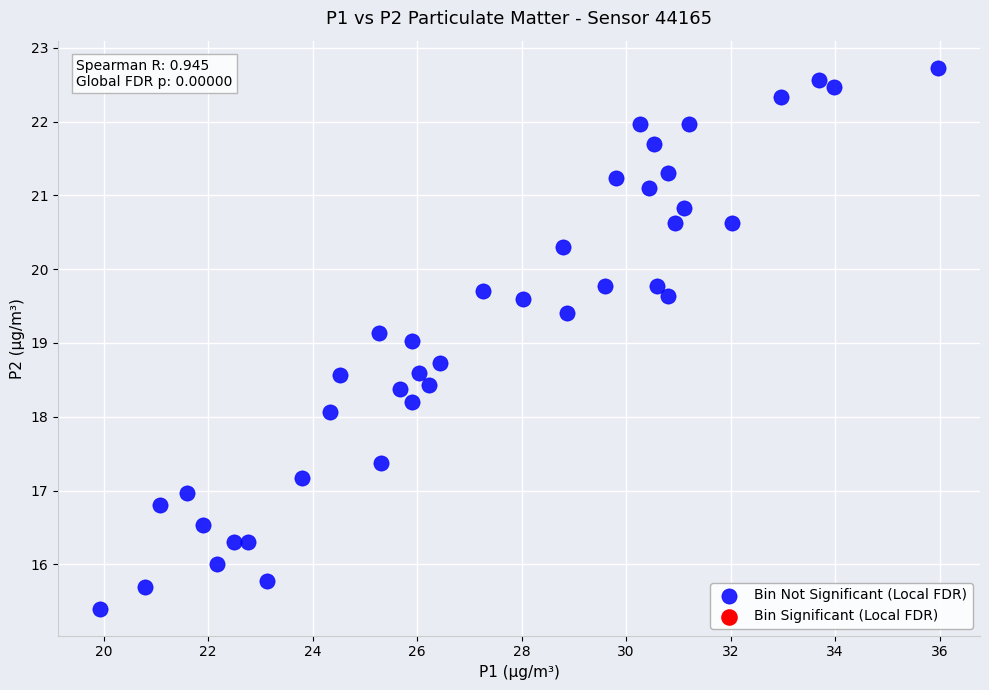

What is the range of Y values (max minus min)?

7.3